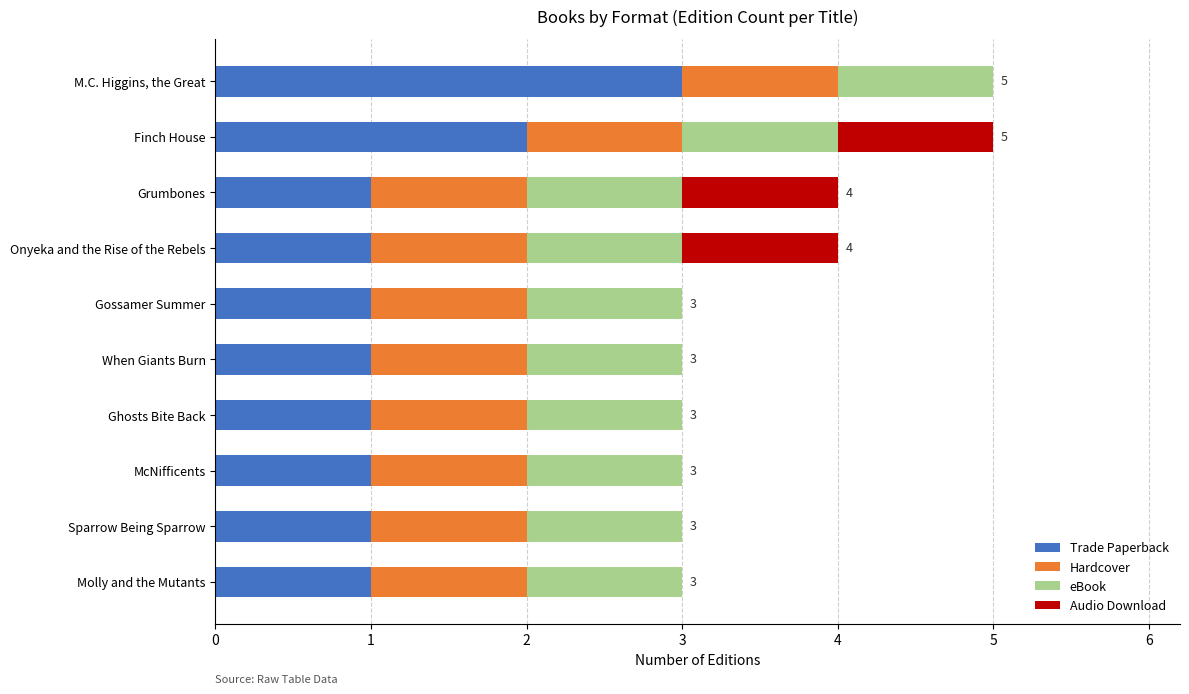

What is the maximum value for Trade Paperback?

3